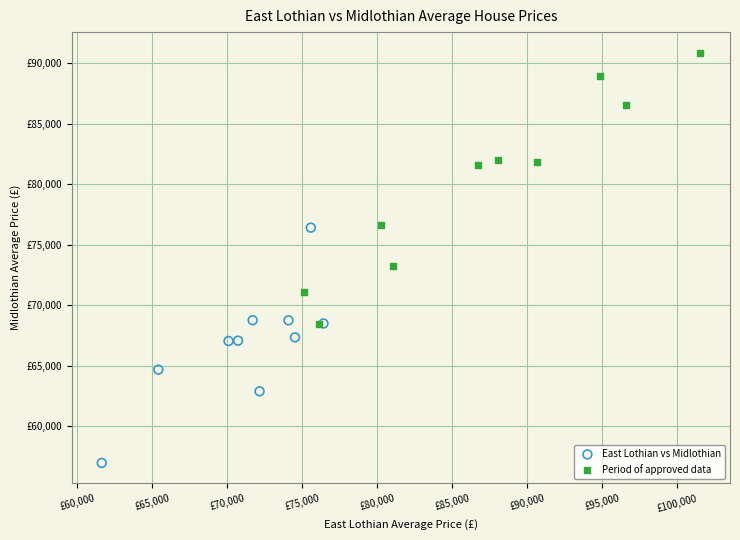

What are all the series names shown in the legend?

East Lothian vs Midlothian, Period of approved data